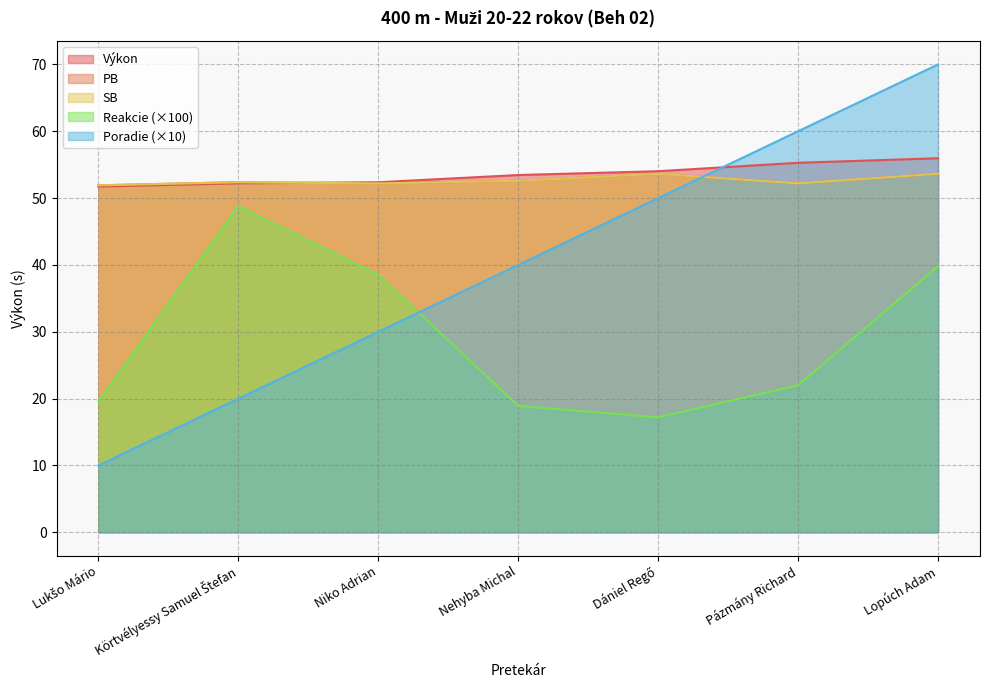

At how many categories does at least one series exceed 59?

2